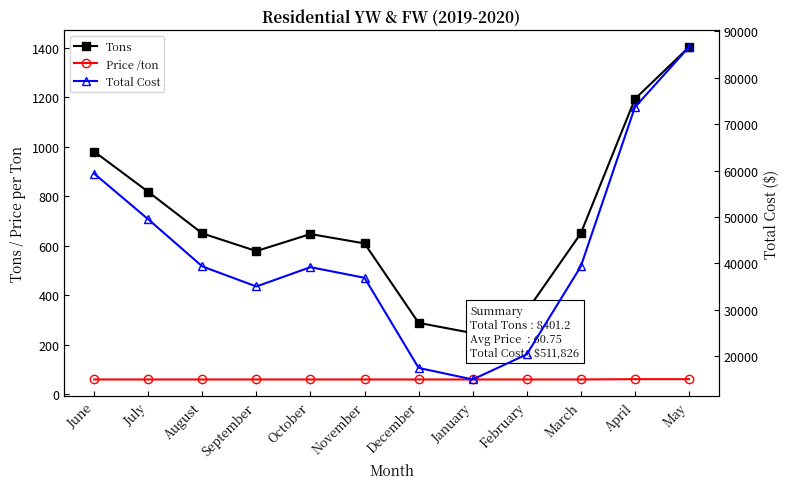

What position from the left is November?

6